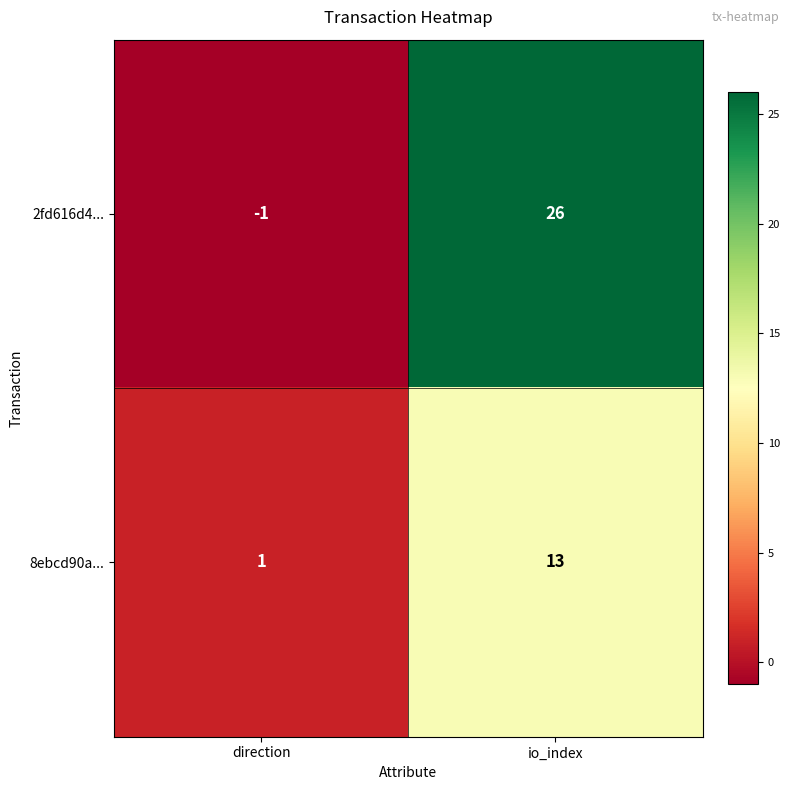

What is the difference between the maximum and minimum values in the 8ebcd90a... series?

12